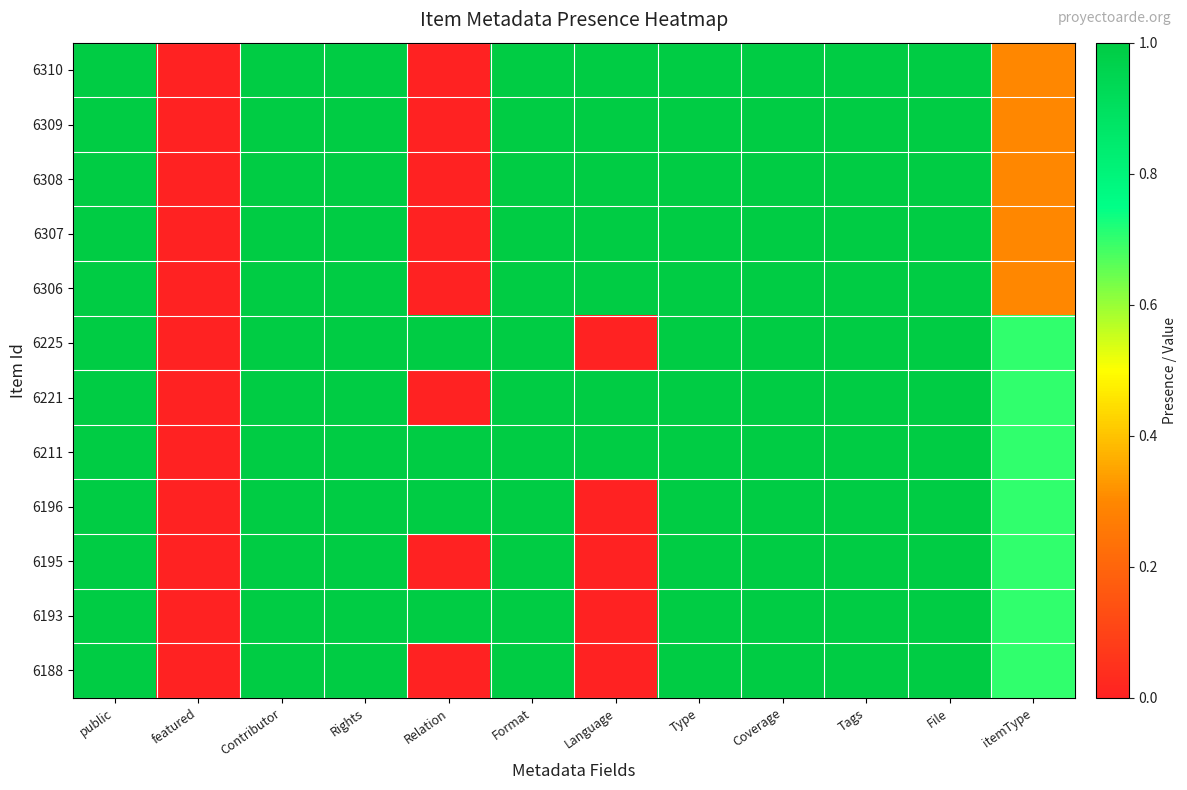

At which category does the chart reach its minimum across all series?

featured